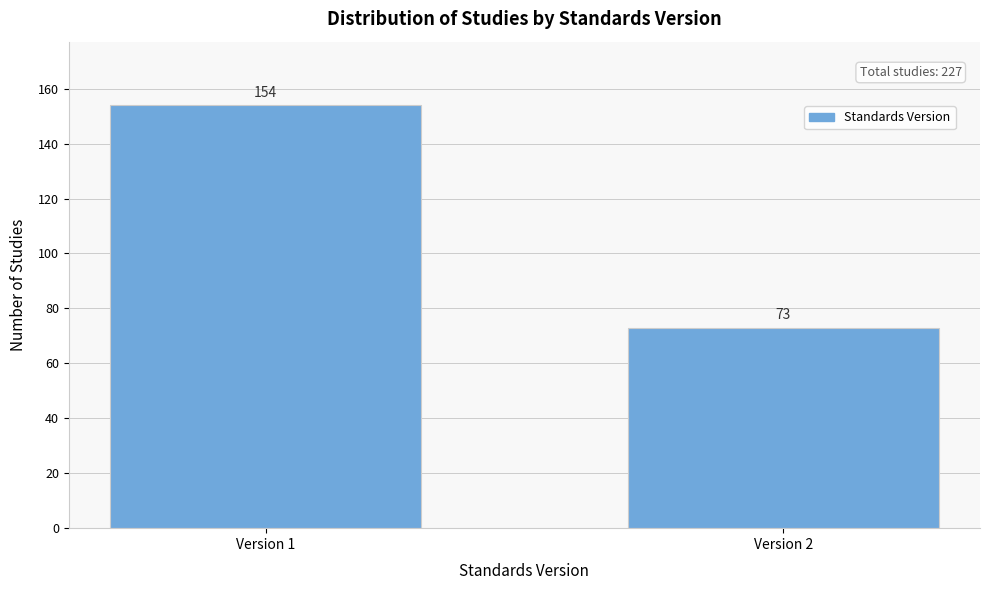

Reading left to right, what are all the values shown in this chart?

Version 1=154	Version 2=73